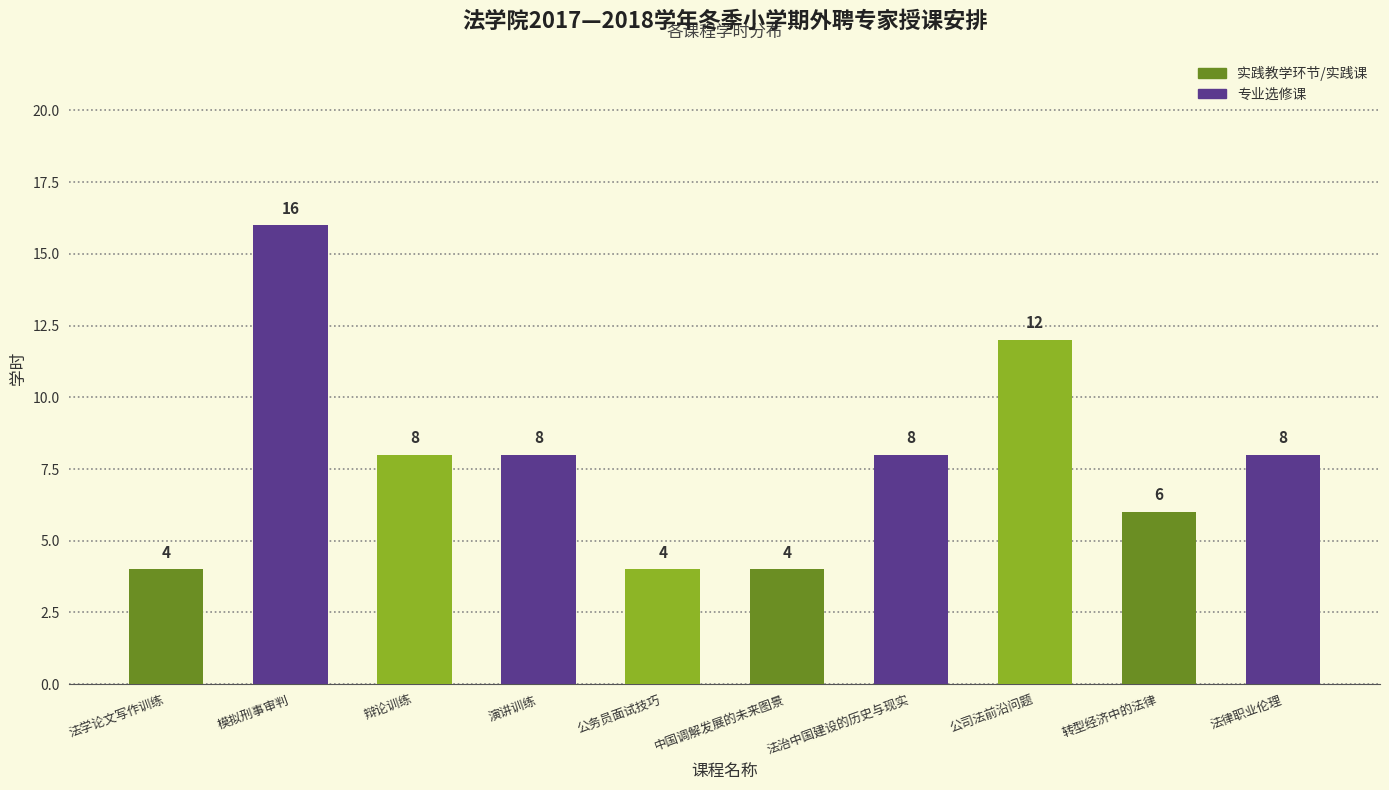

What is the greatest value displayed?

16